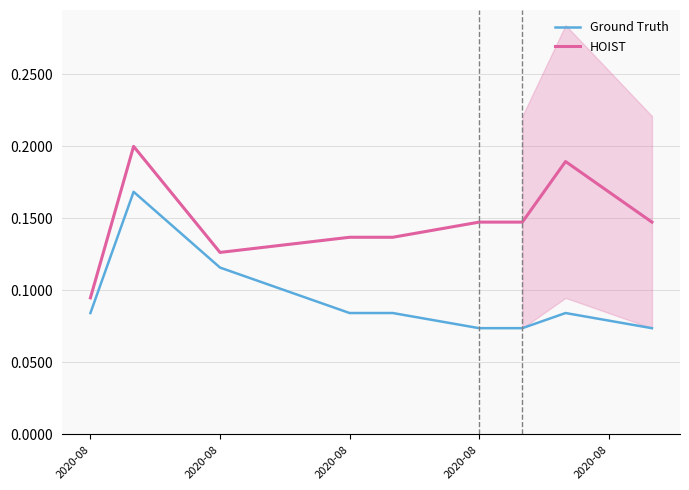

At which category is the sum across all series the highest?

2020-08